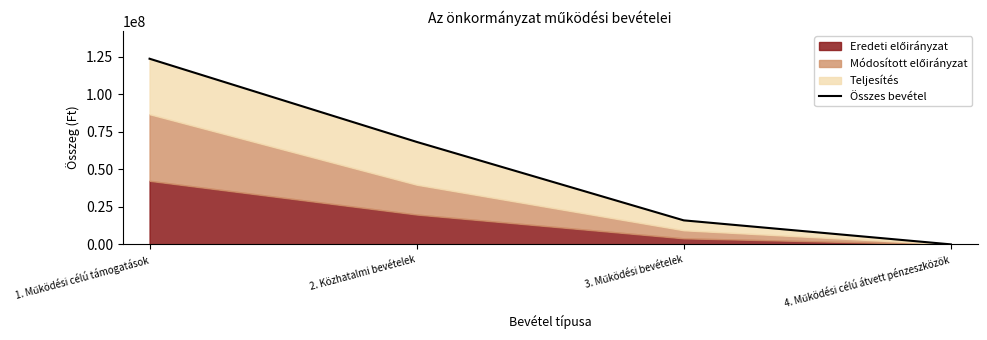

True or false: the data shows 123850887 at 1. Működési célú támogatások.

True